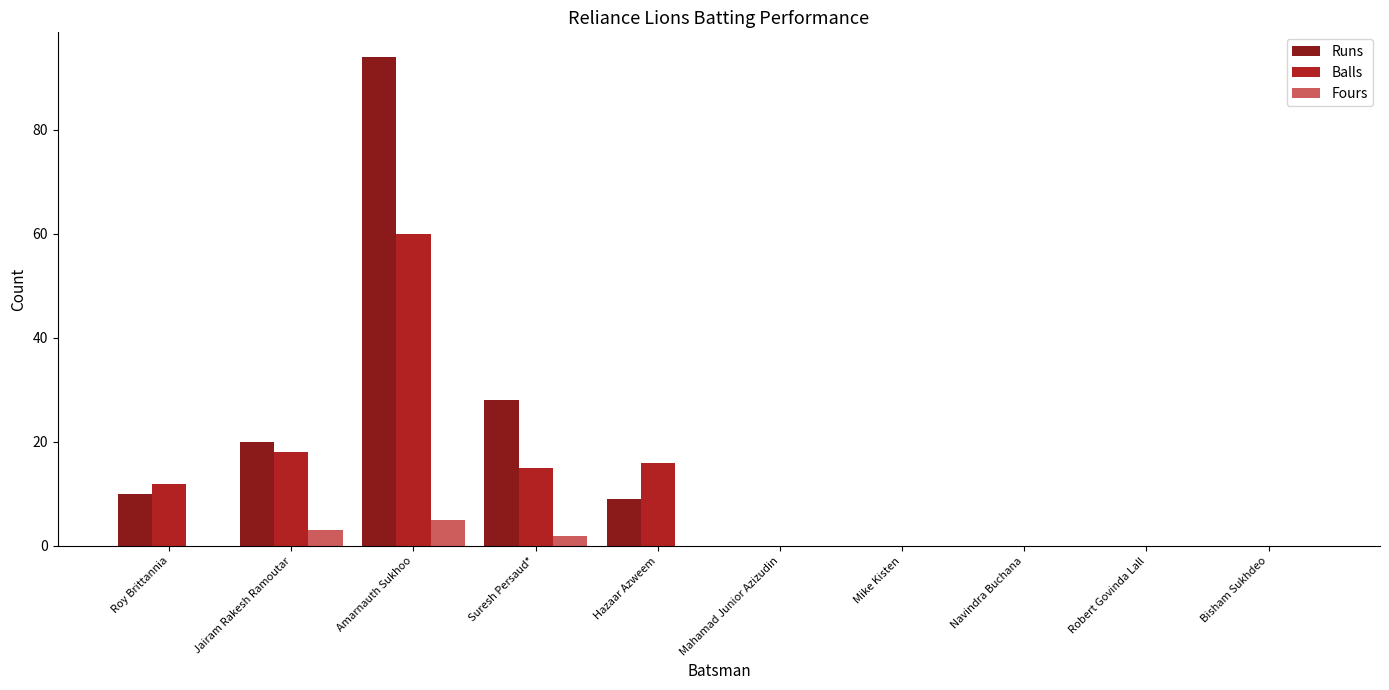

What is the sum of the Runs values at Roy Brittannia and Robert Govinda Lall?

10